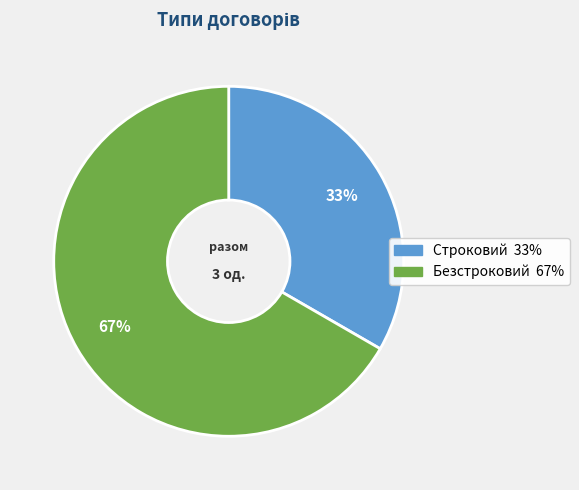

What is the smallest slice in the pie chart?

Строковий